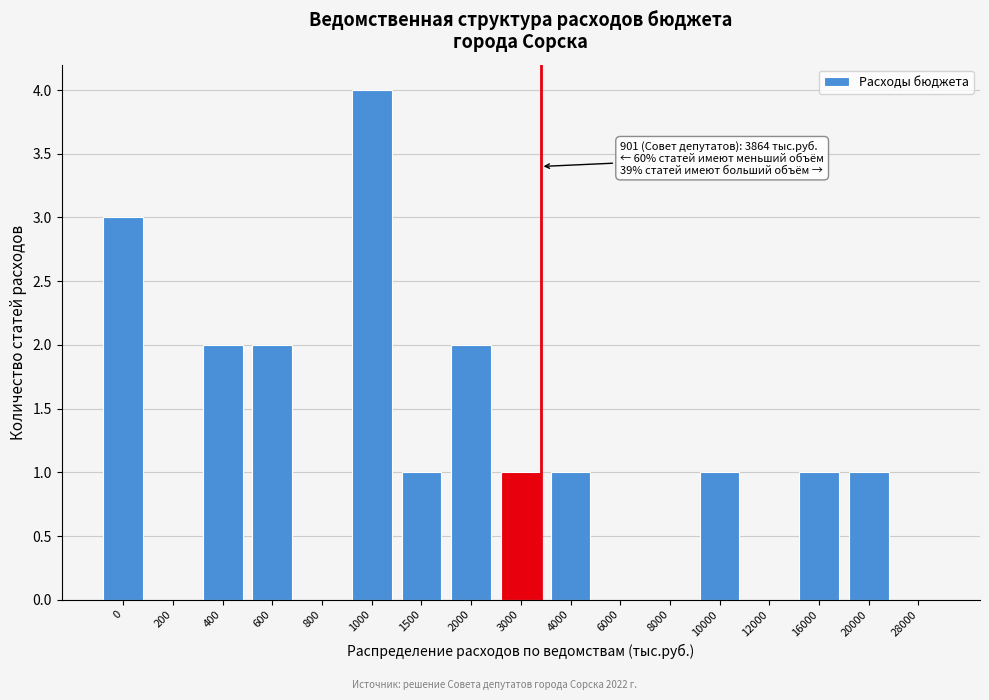

Reading left to right, extract all data points from this chart.

0=3	200=0	400=2	600=2	800=0	1000=4	1500=1	2000=2	3000=1	4000=1	6000=0	8000=0	10000=1	12000=0	16000=1	20000=1	28000=0